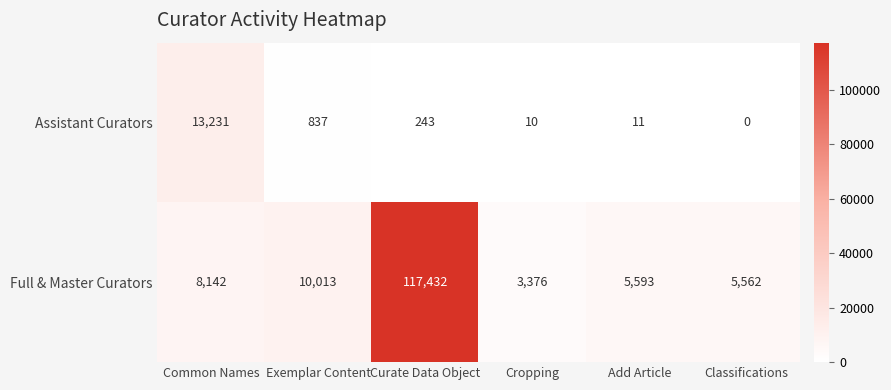

Reading left to right, what are all the values shown in this chart?

Assistant Curators: 13231	837	243	10	11	0
Full & Master Curators: 8142	10013	117432	3376	5593	5562